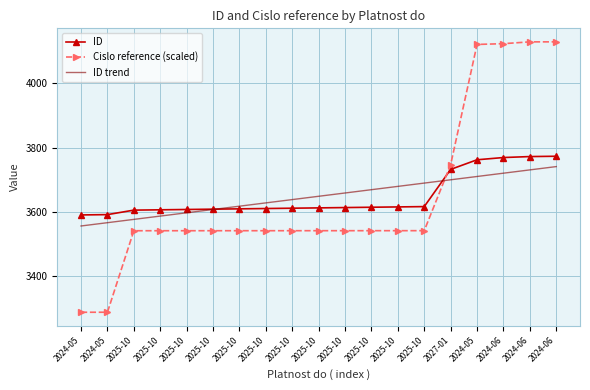

What are all the series names shown in the legend?

ID, Cislo reference (scaled), ID trend